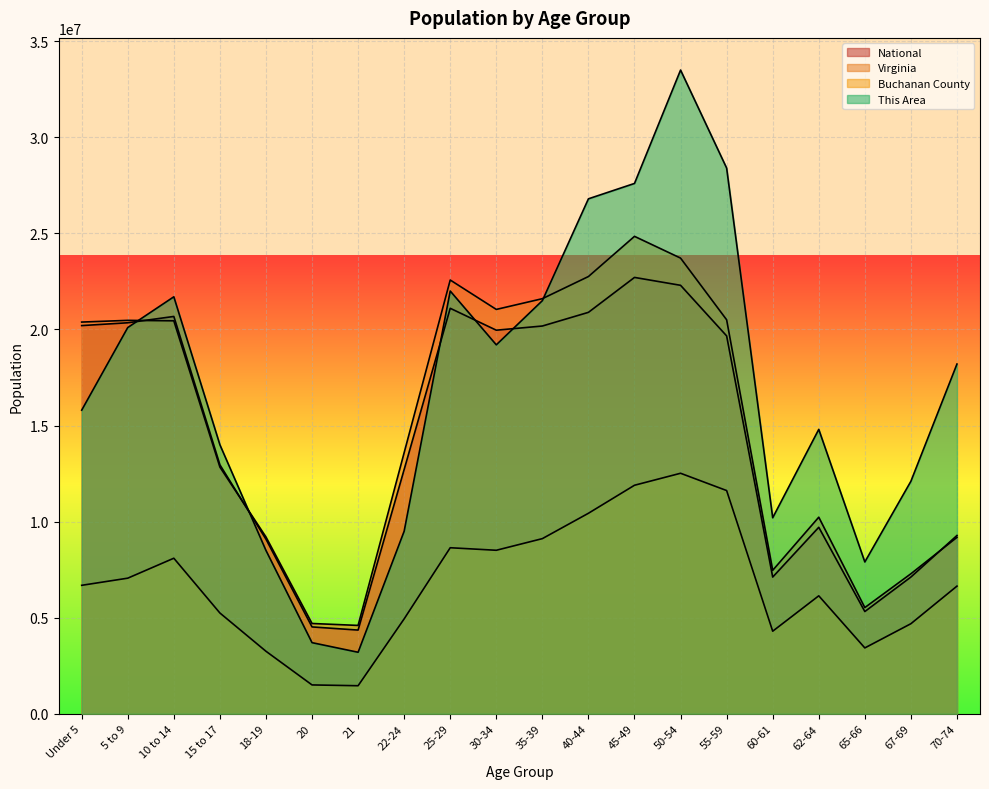

In This Area, how many points are higher than both neighbors (excluding endpoints)?

4